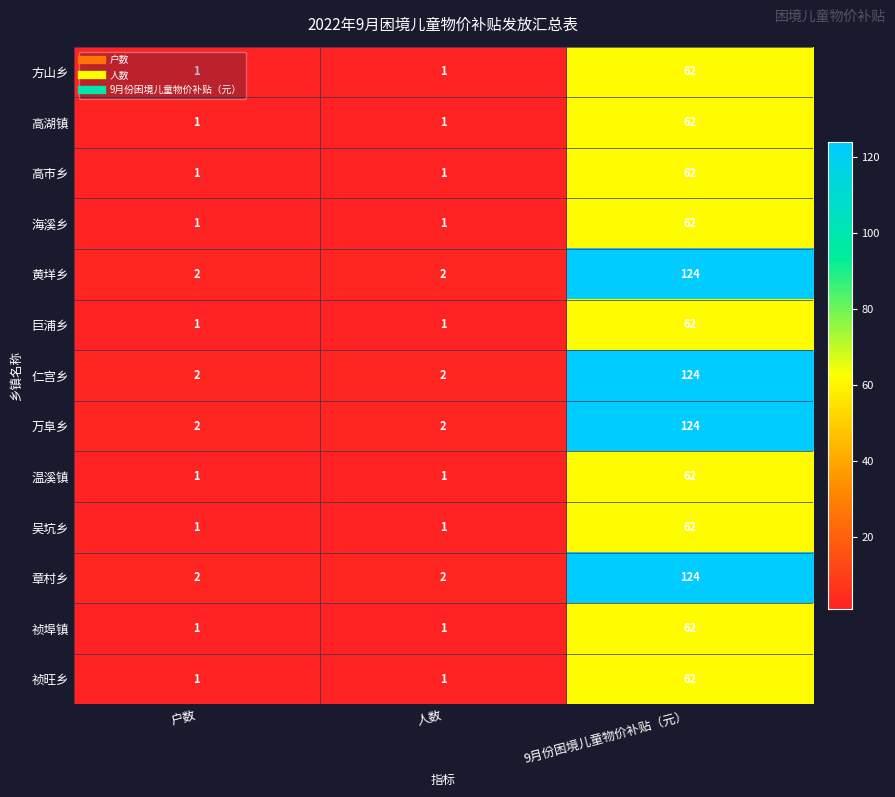

What is the total value across all series at 9月份困境儿童物价补贴（元）?

1054